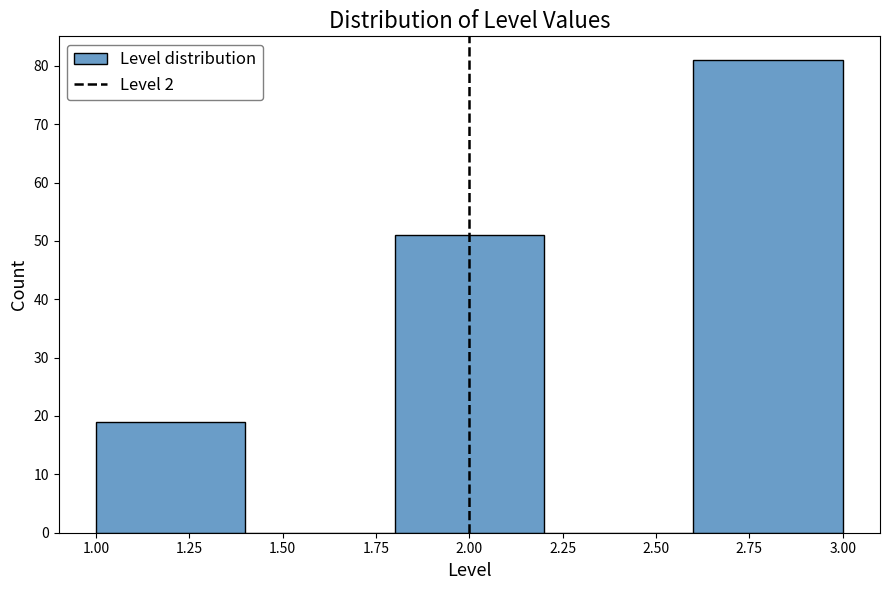

How tall is the bar that spans 1.0 to 1.4 on the x-axis? The values are not printed on the chart, so give them approximately, as read against the axis.

19